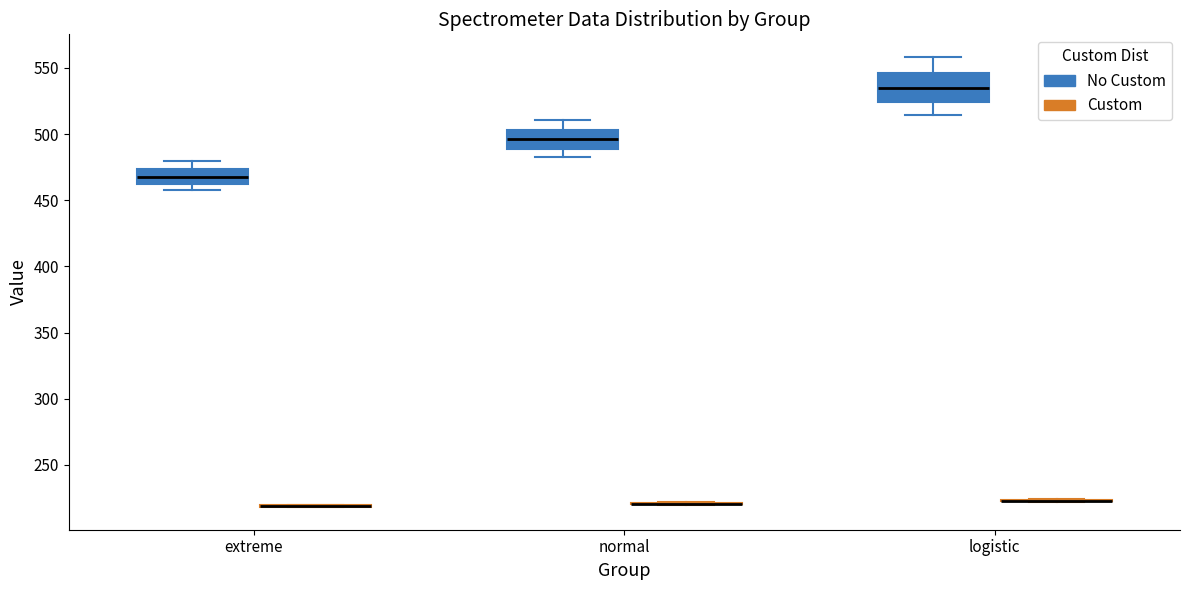

Which box is the tallest, from its lower edge to its upper edge?

logistic (No Custom)